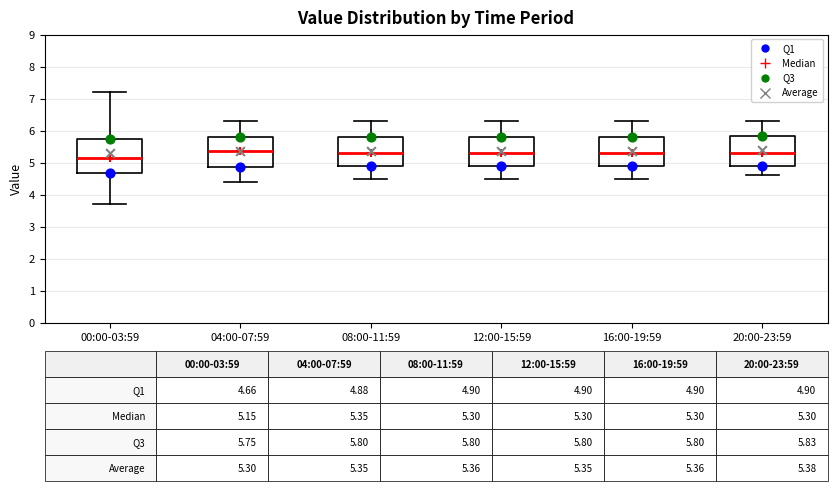

Comparing the boxes themselves (not the whiskers), which one is the tallest?

00:00-03:59